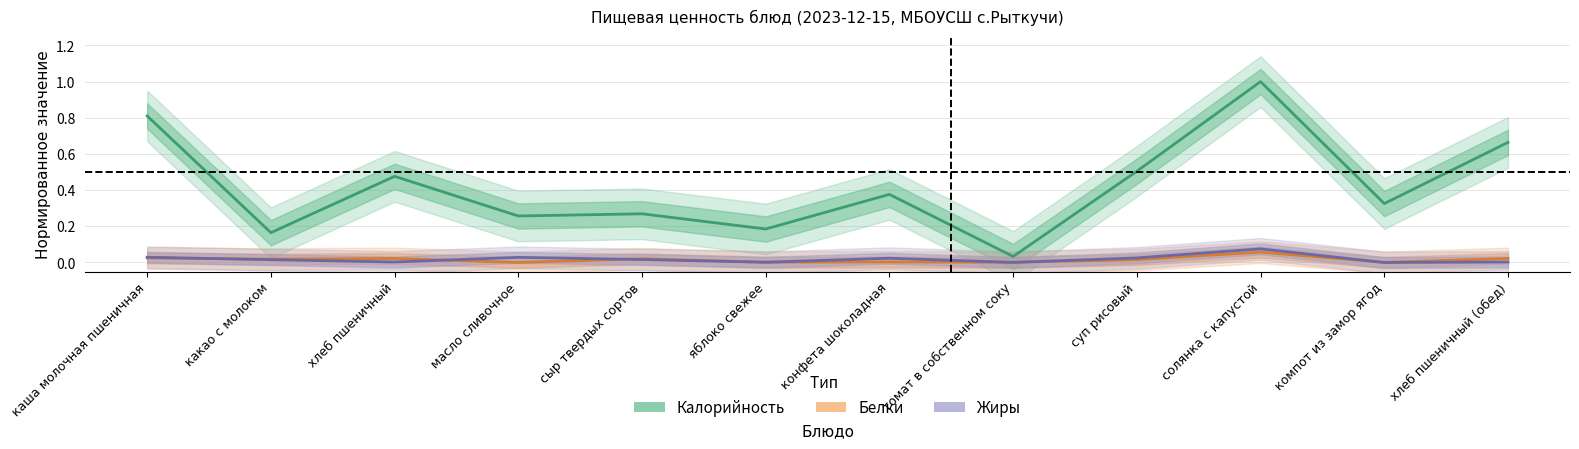

Does the chart have visible grid lines?

Yes